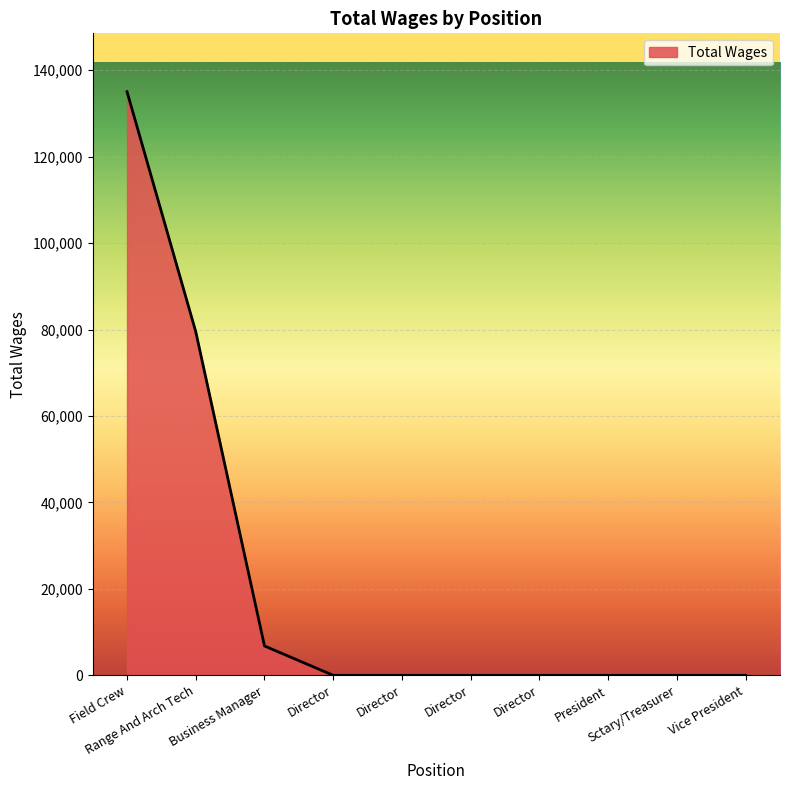

What is the sum of the values at Director and Business Manager?

6794